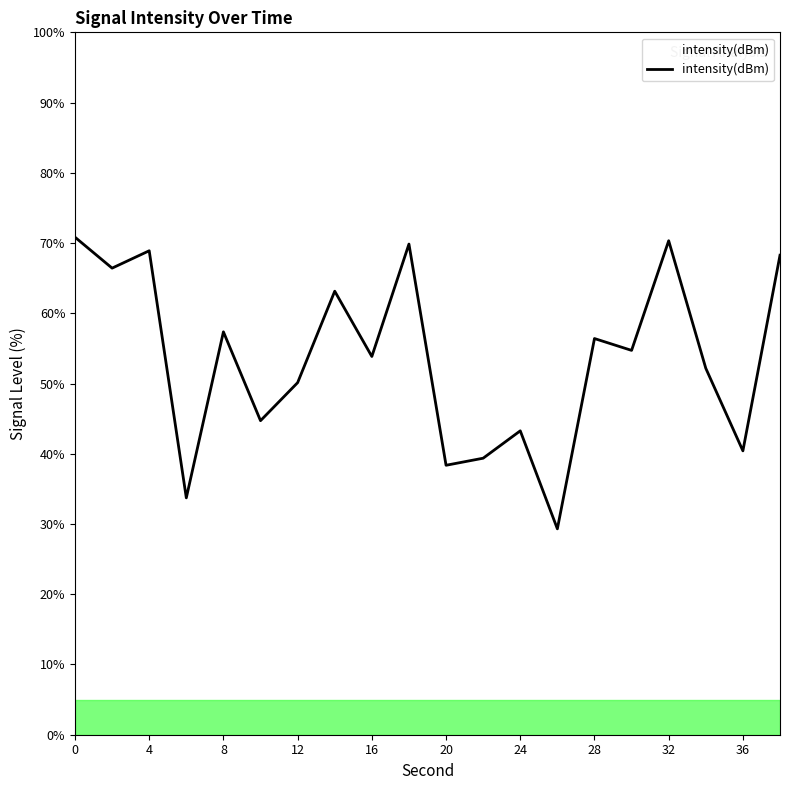

What is the minimum value shown in the chart?

29.3